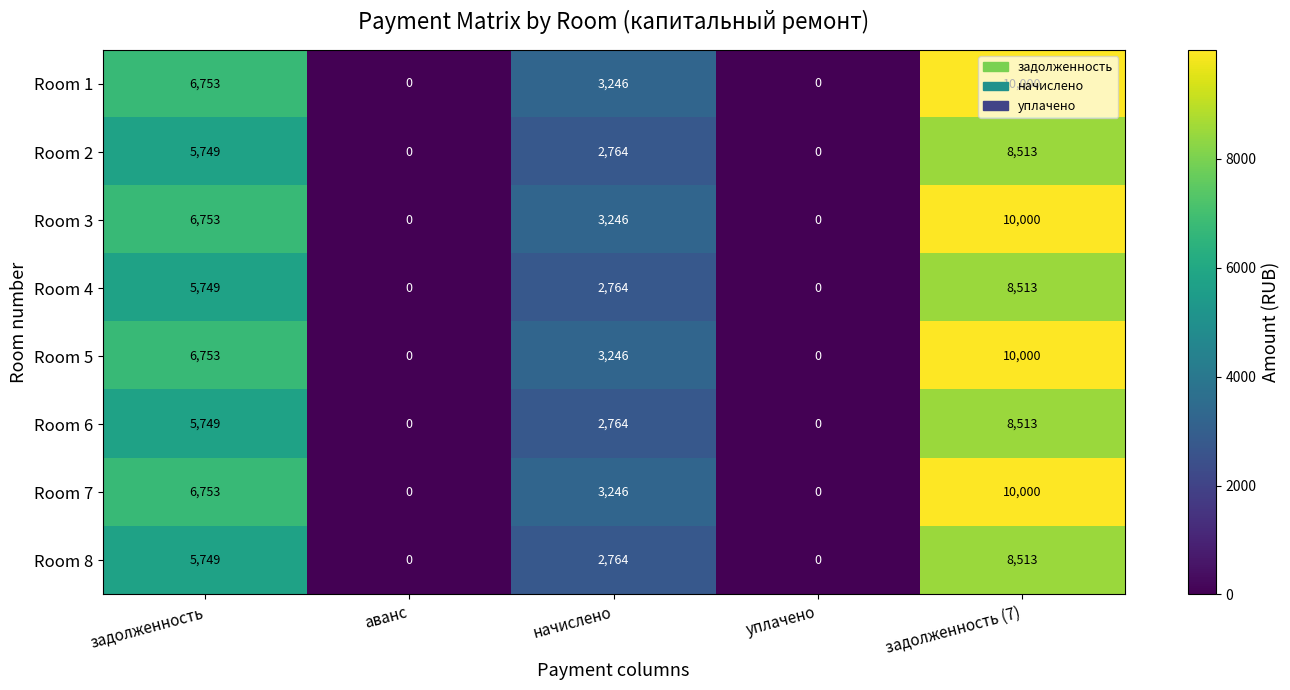

What is the difference between the highest and lowest values at начислено?

482